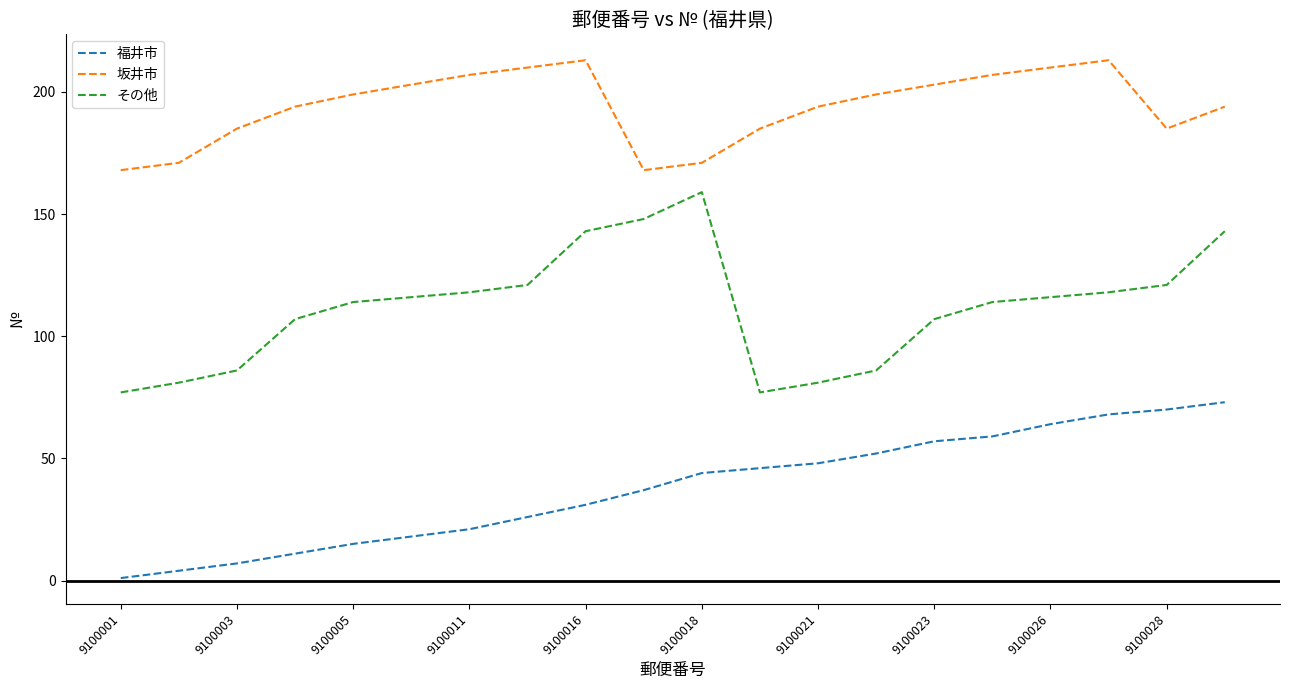

List the series in order of their peak value, lowest first.

福井市, その他, 坂井市